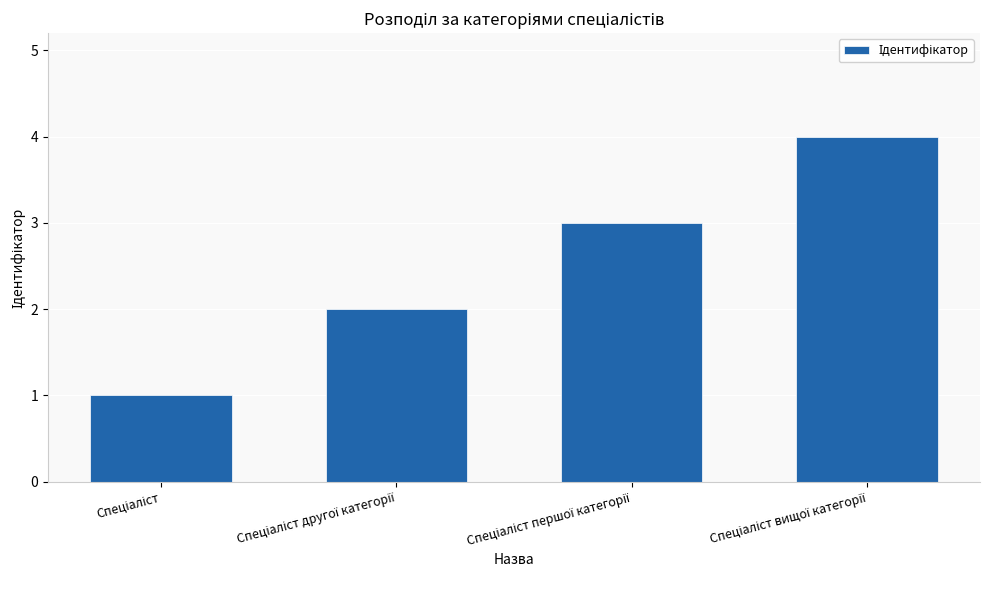

What is the difference between the maximum and minimum values?

3